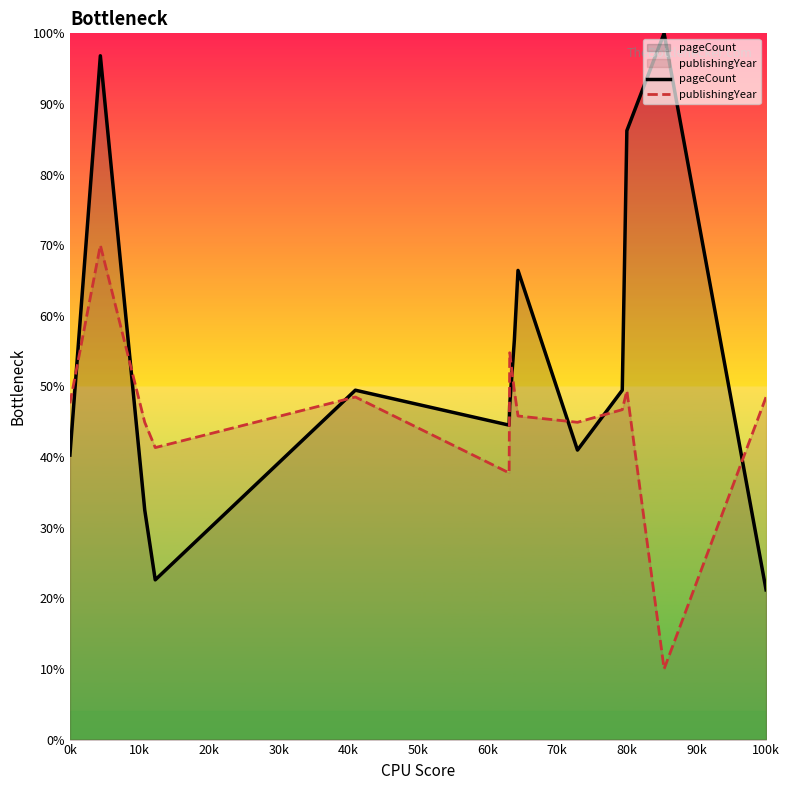

Which series has the largest total across all categories?

pageCount